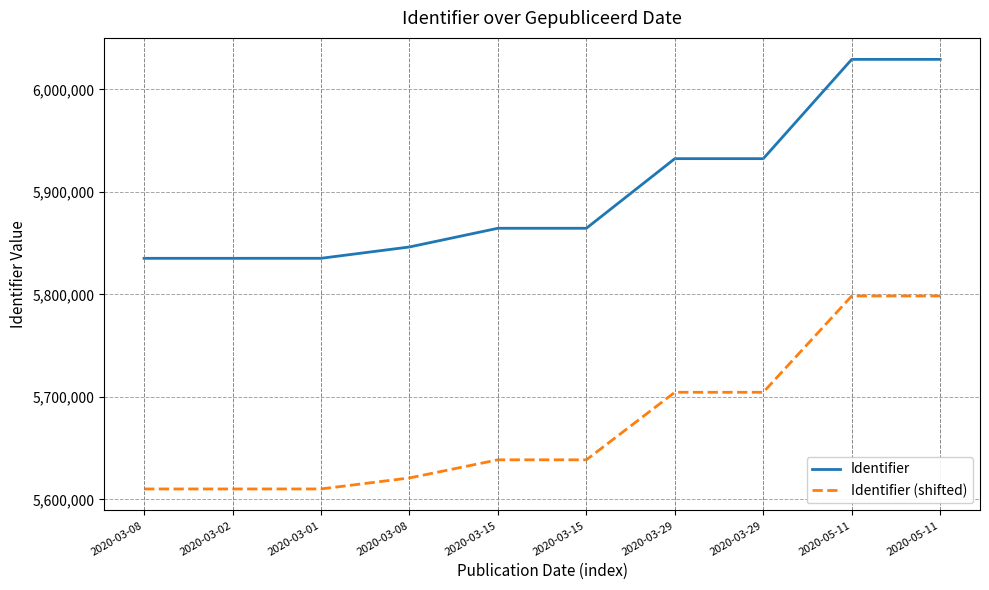

Which series has the largest total across all categories?

Identifier